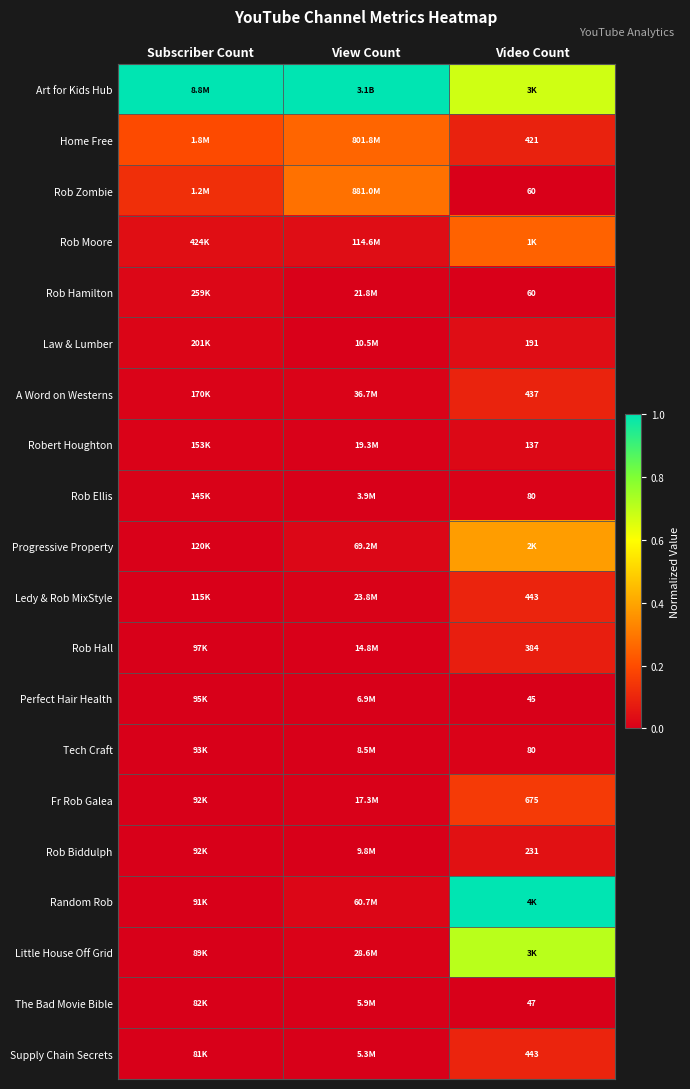

Which series has the largest total across all categories?

Art for Kids Hub